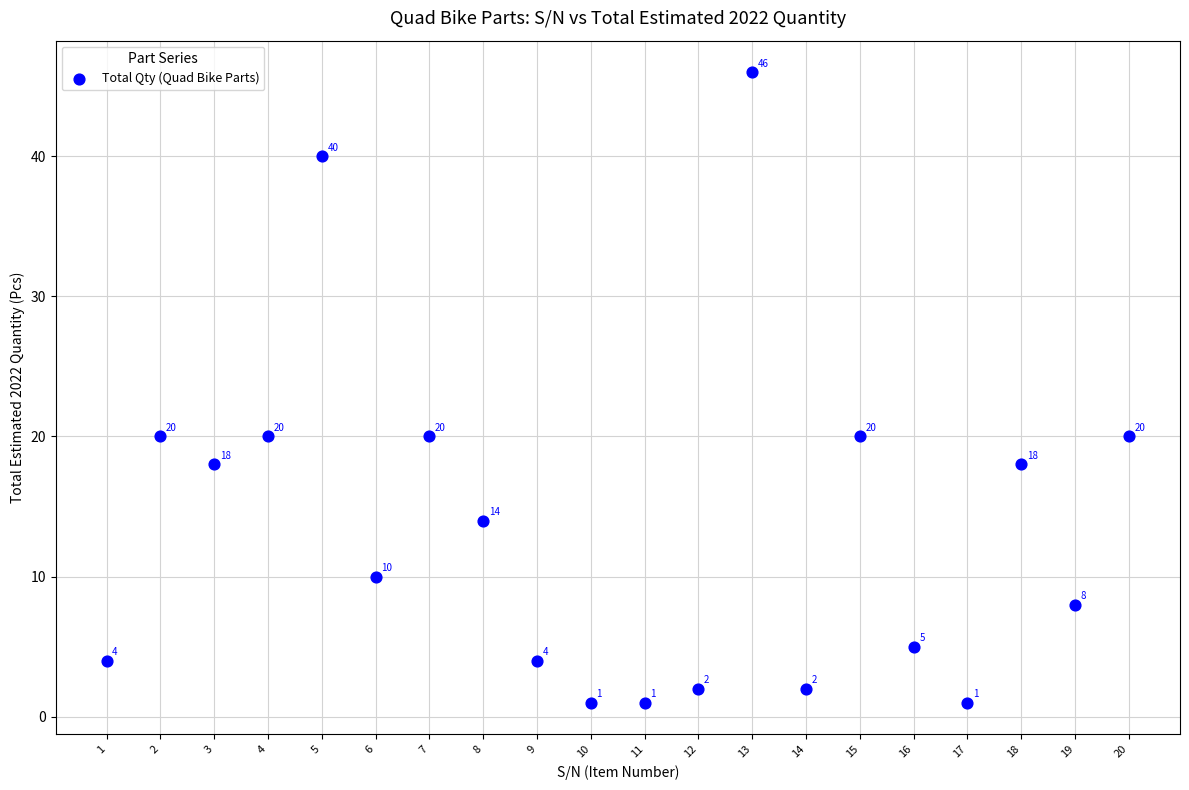

What is the range of Y values (max minus min)?

45